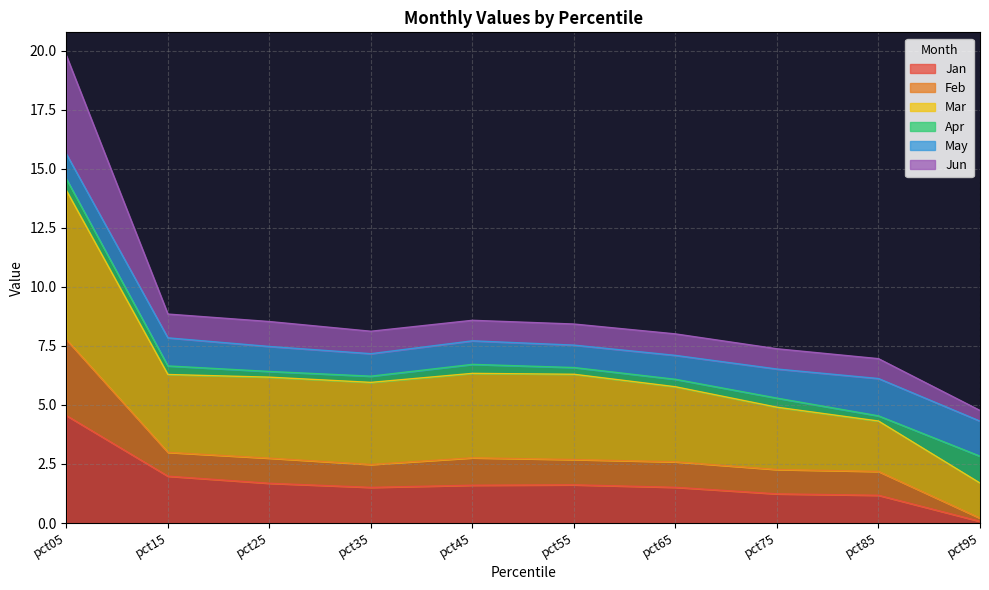

At which category is the sum across all series the highest?

pct05